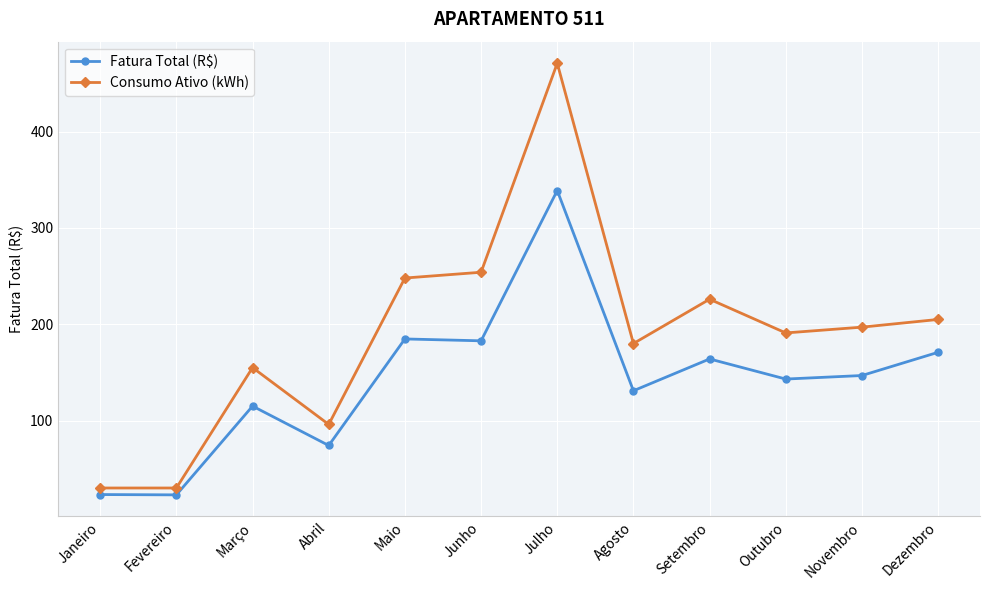

What is the total value across all series at Maio?

432.8